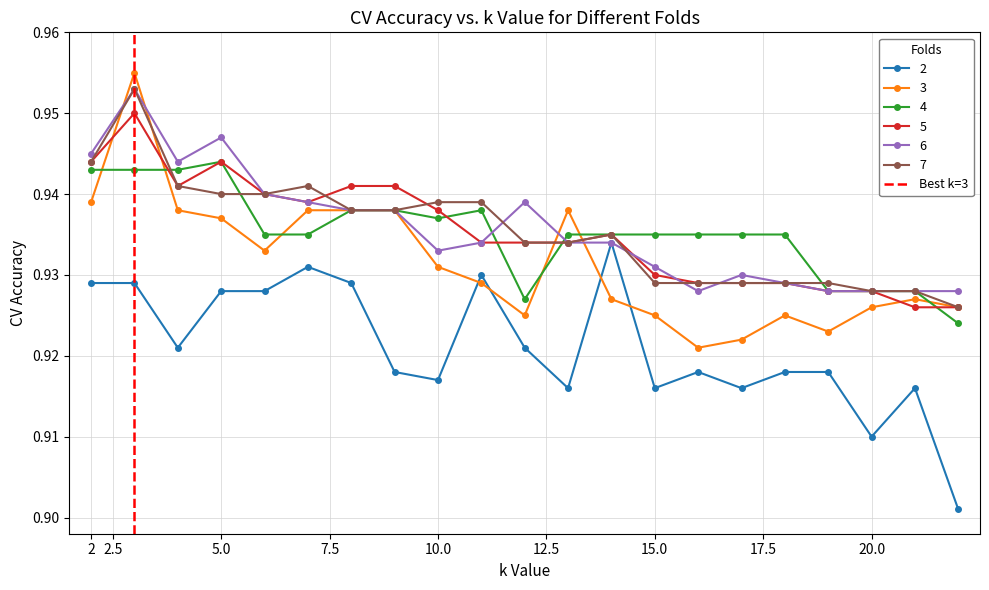

True or false: 6 has more than 2 points higher than both neighbors.

True